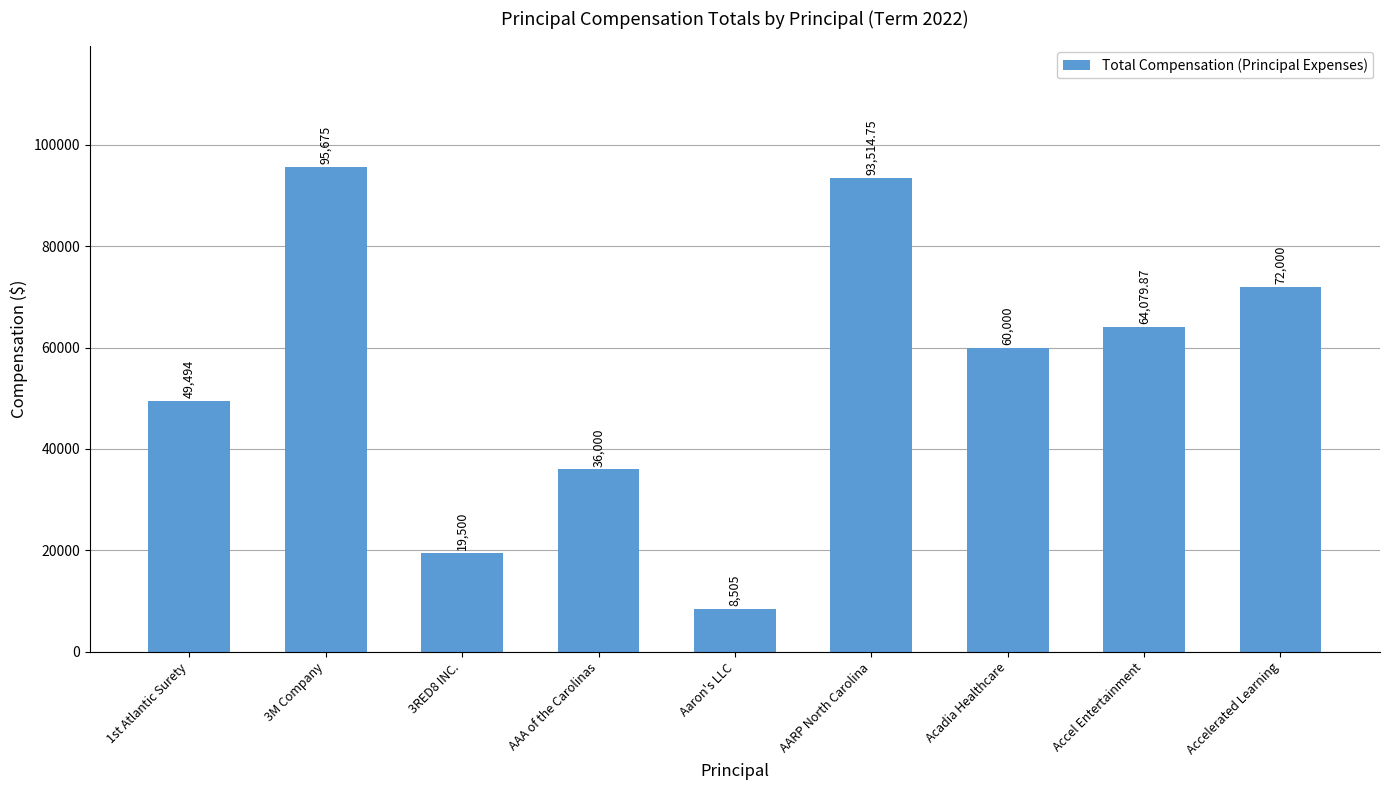

Are the bars horizontal?

No